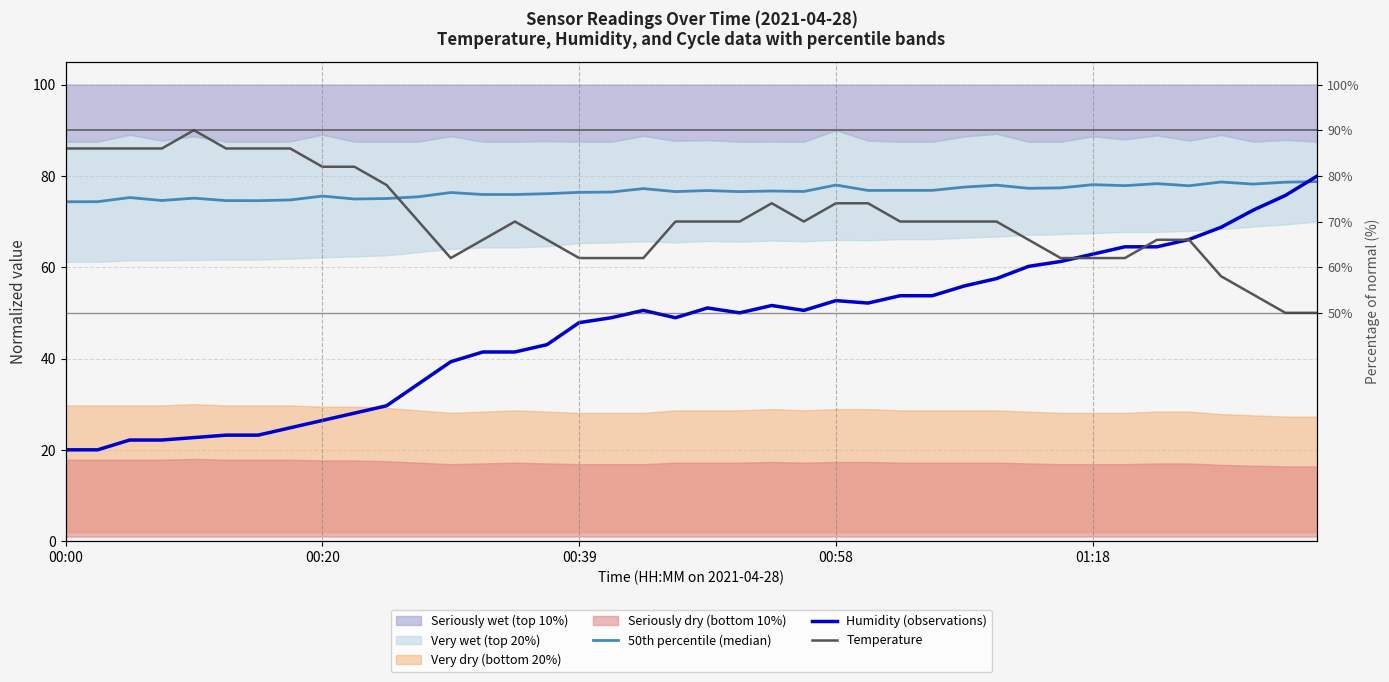

At which label is 50th percentile (median) closest to 76?

14